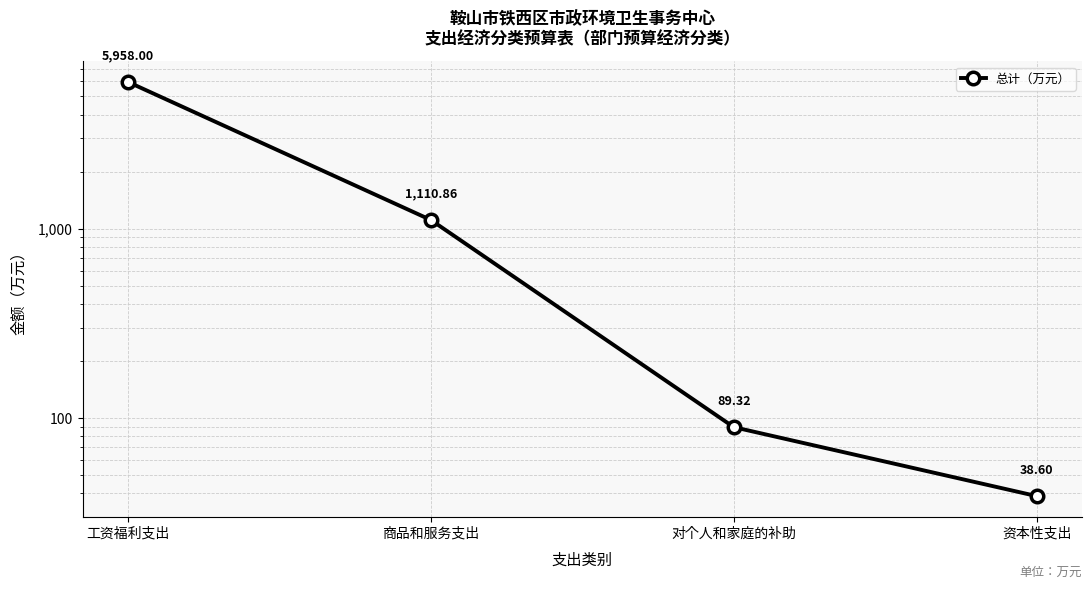

Is this an area chart (filled region under the line)?

No